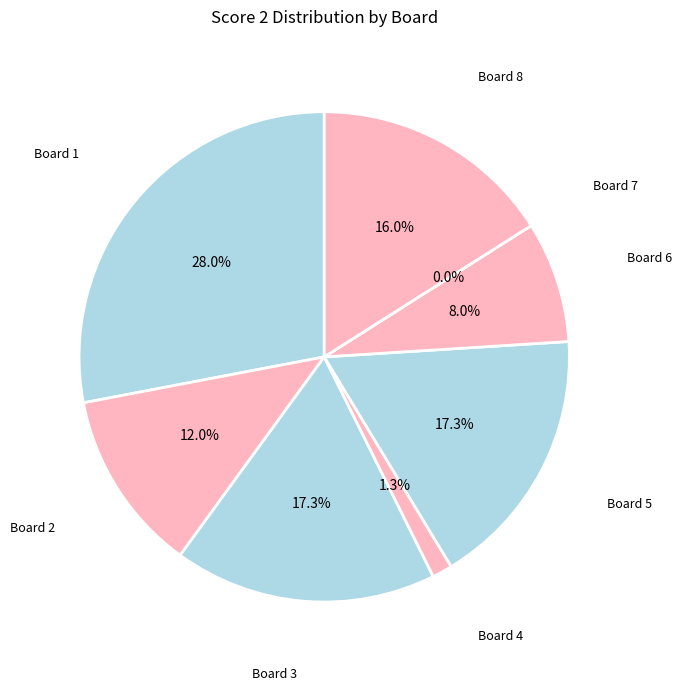

What is the largest slice in the pie chart?

1